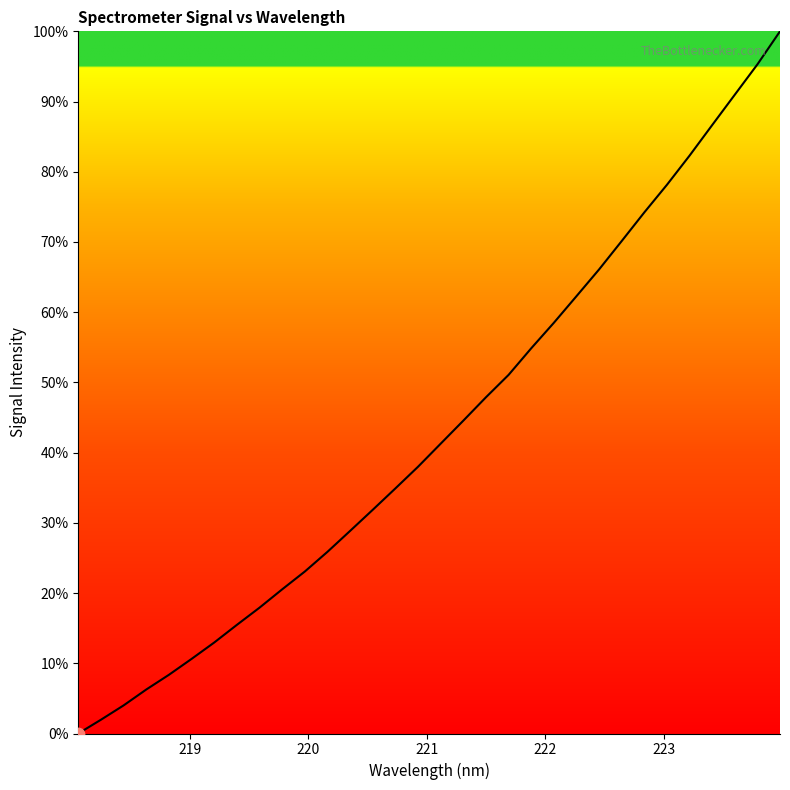

What is the difference between the maximum and minimum values?

100.0